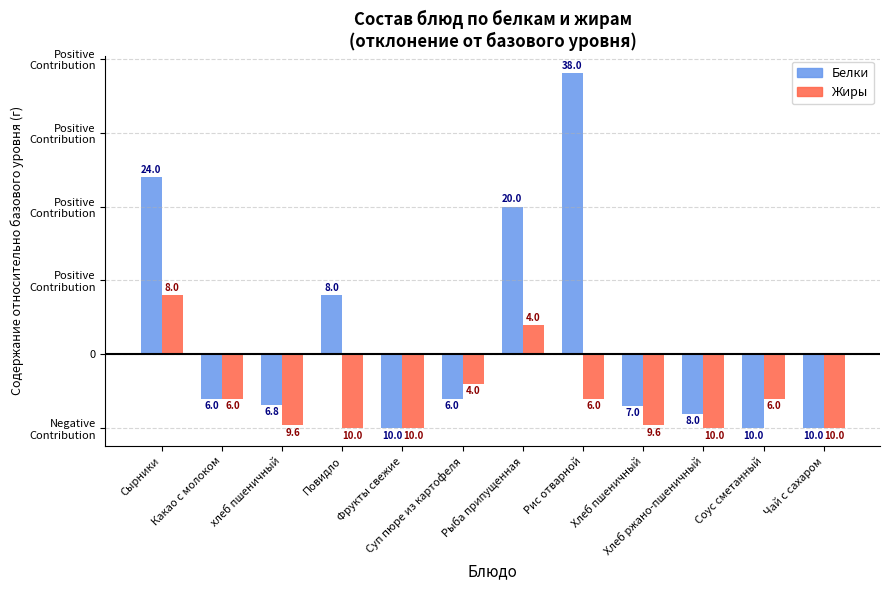

How many values in the Белки series exceed 0?

4